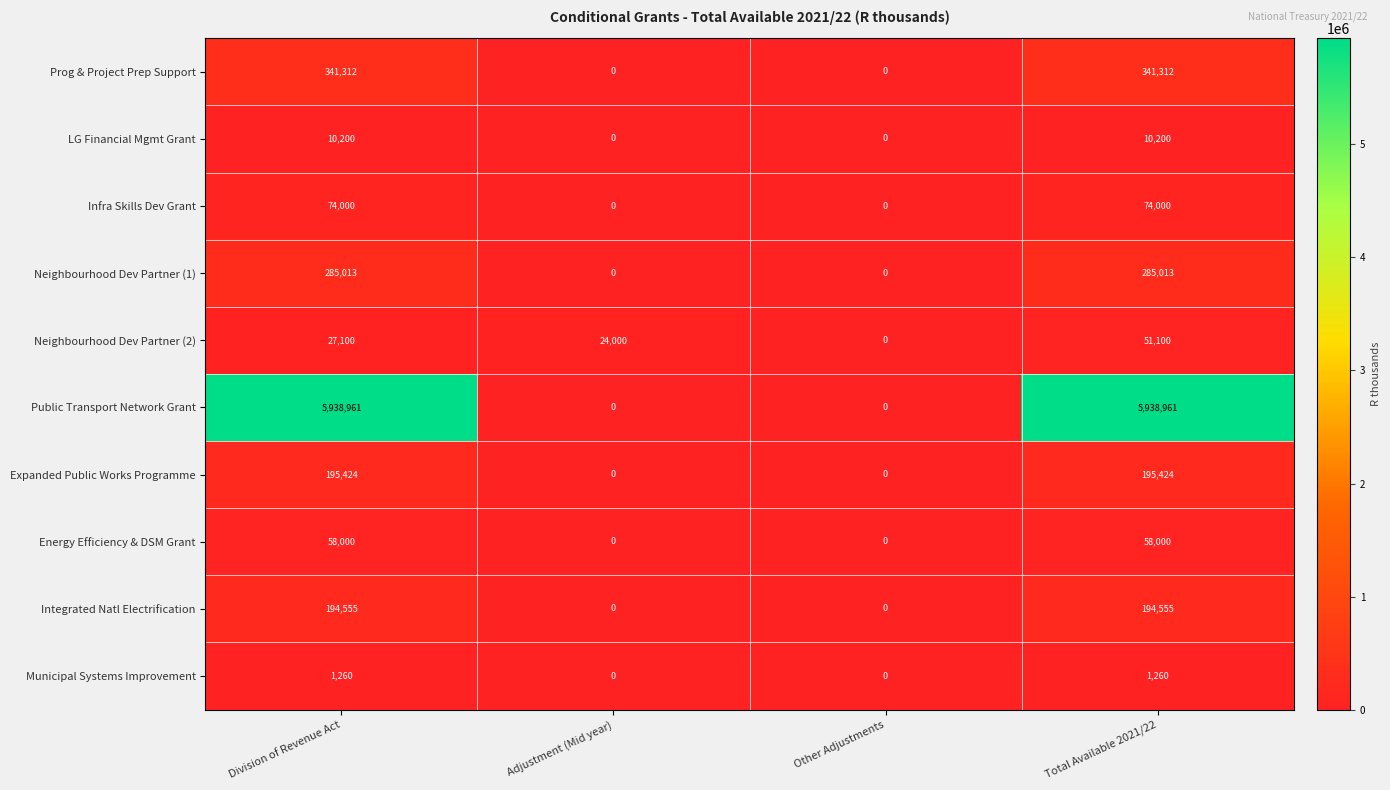

What is the sum of the LG Financial Mgmt Grant values at Total Available 2021/22 and Adjustment (Mid year)?

10200